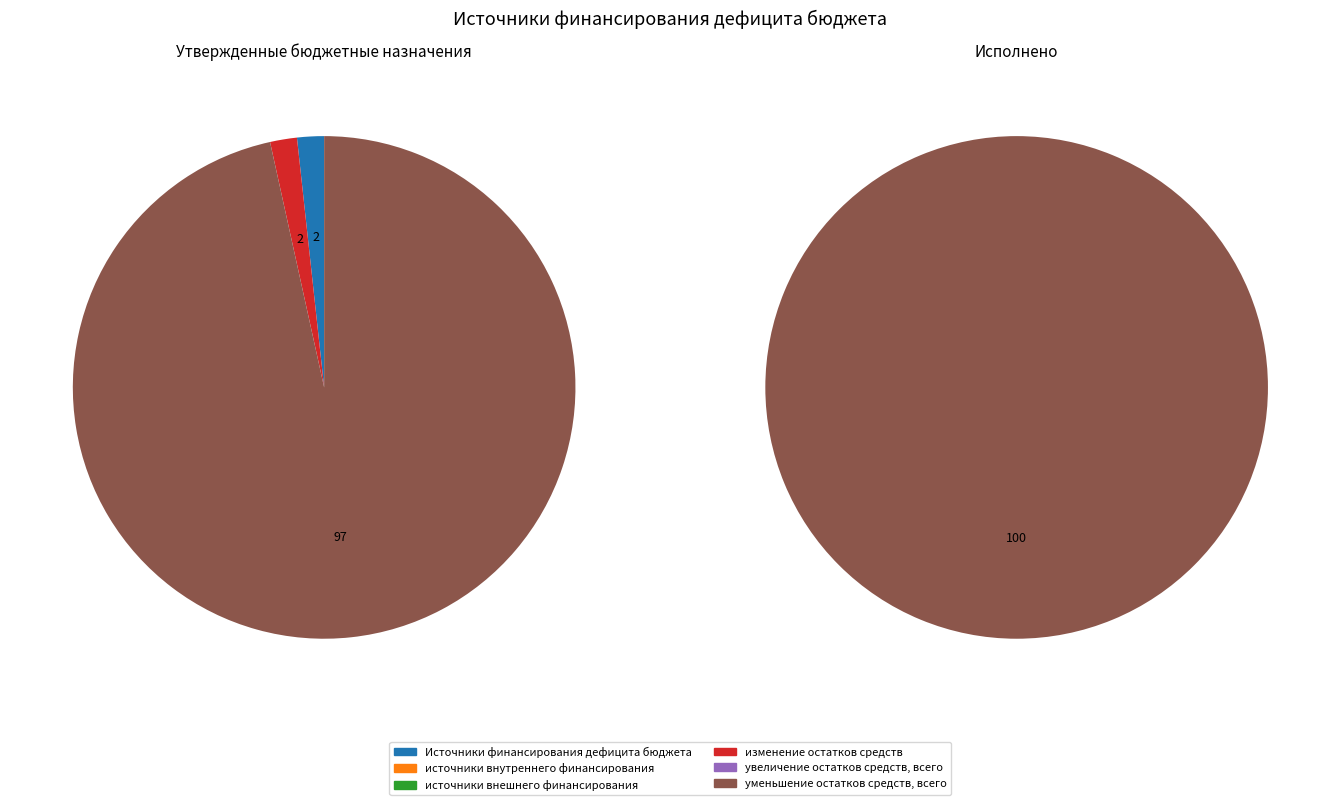

Which series has the widest spread of values?

уменьшение остатков средств, всего